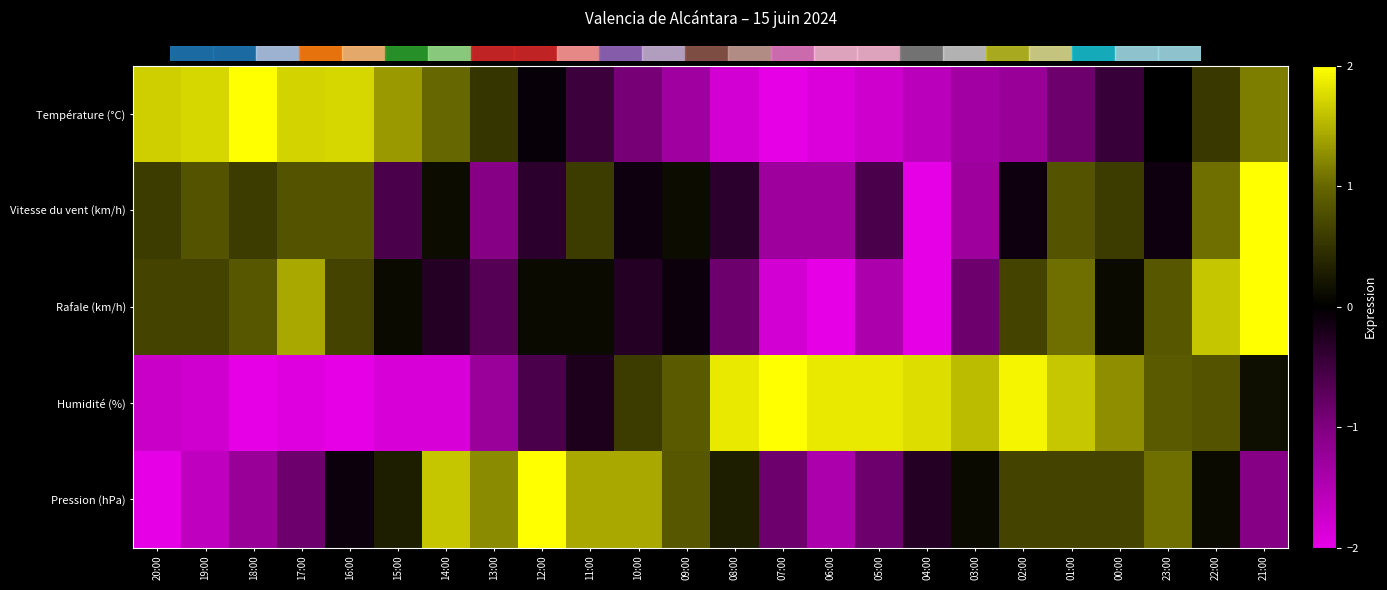

Which has a higher value, 18:00 or 03:00?

18:00